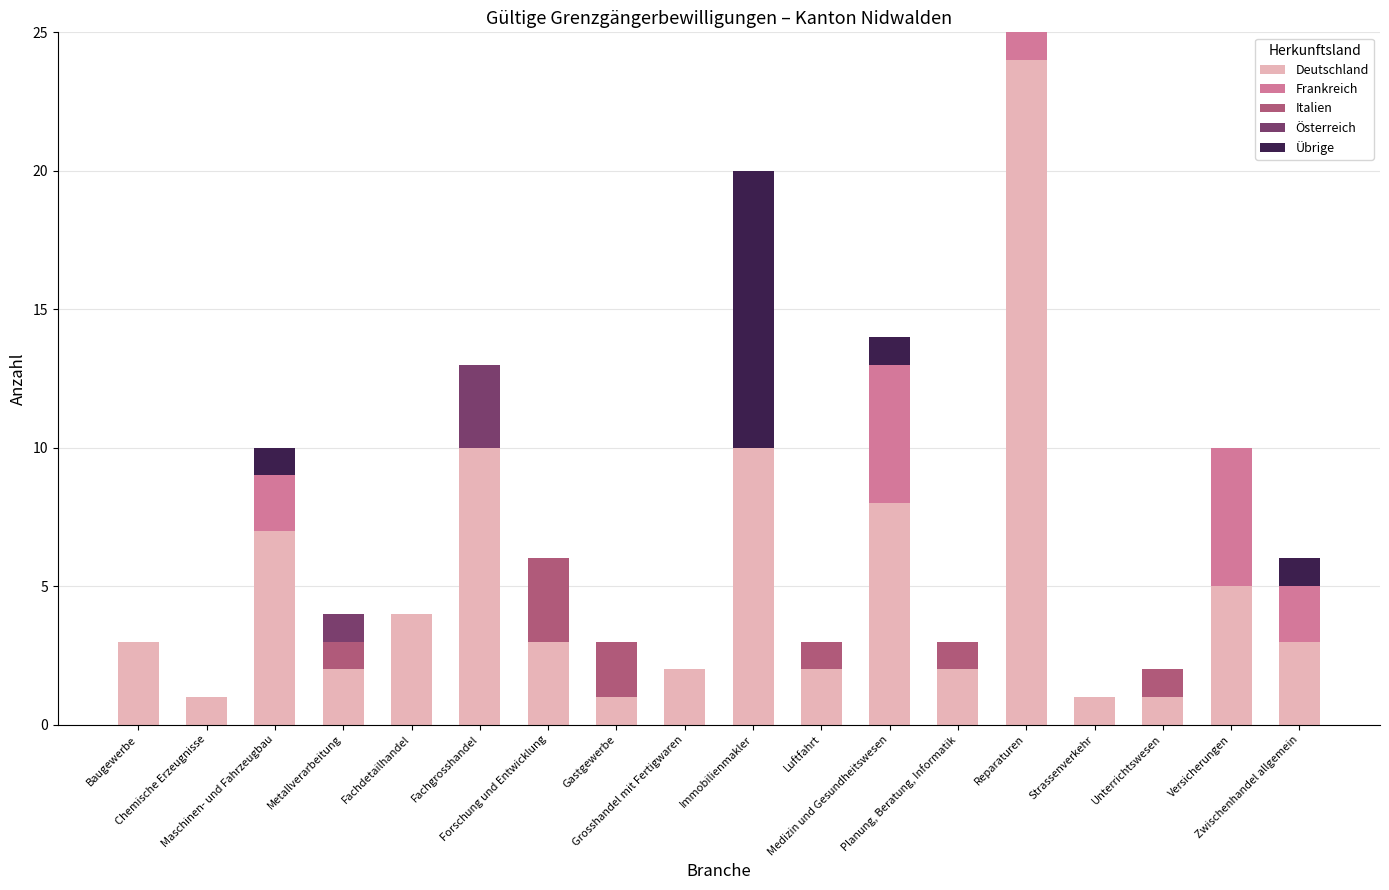

What position from the left is Metallverarbeitung?

4